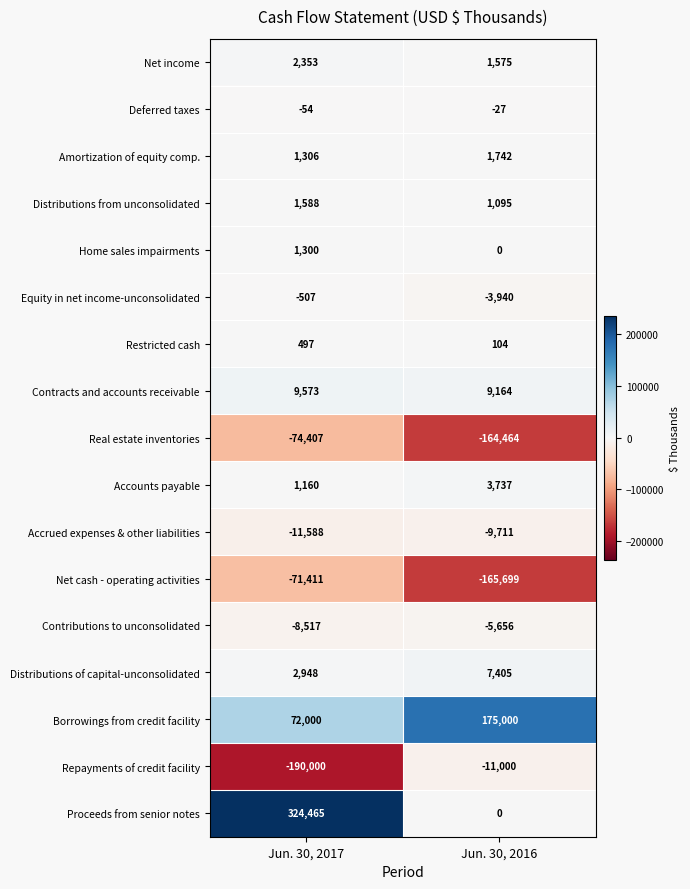

What is the average value of the Net income series?

1964